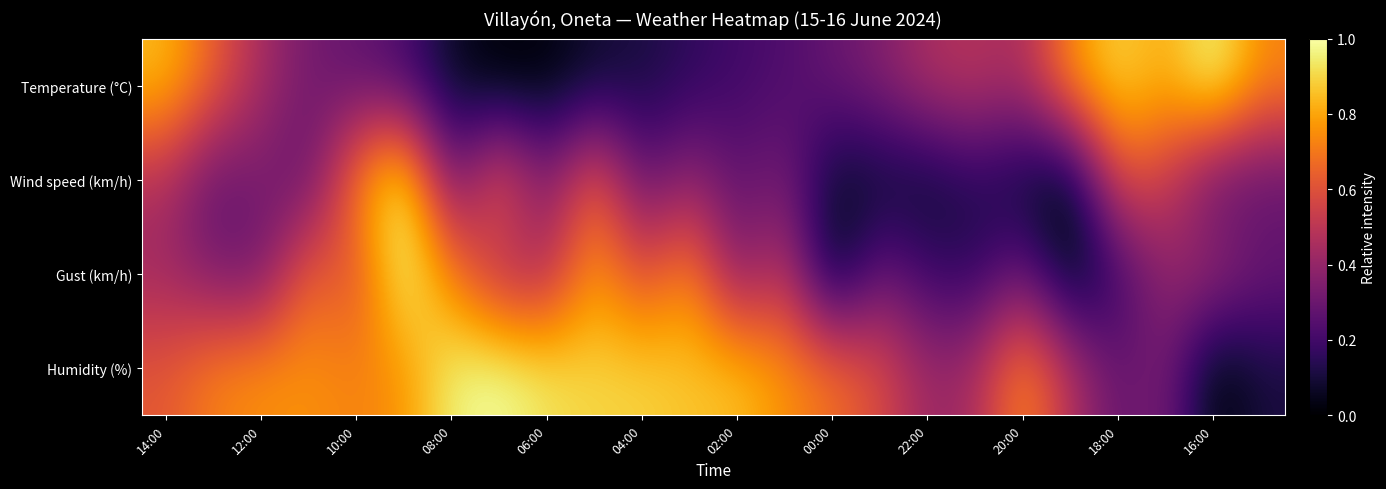

Which series has the largest total across all categories?

Humidity (%)